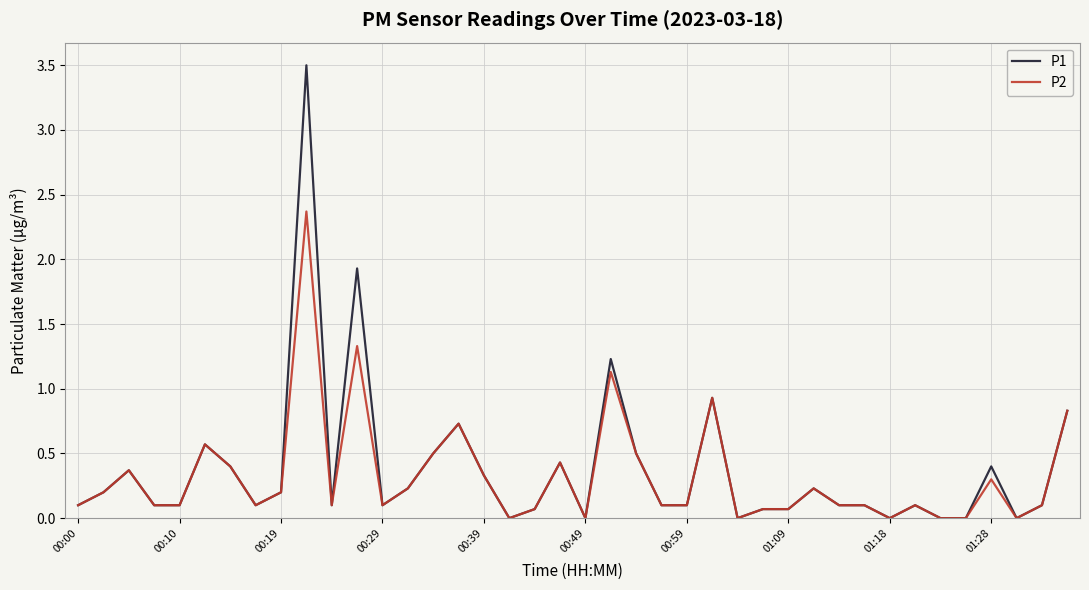

Rank the series by their maximum value, from highest to lowest.

P1, P2